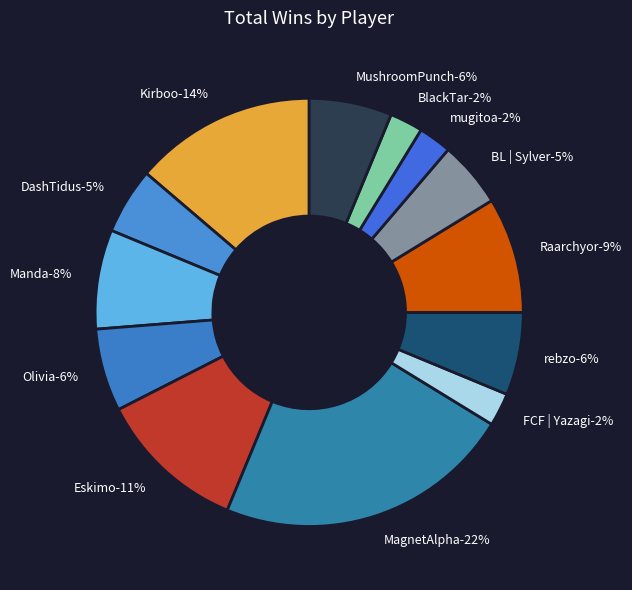

Rank the categories by value from lowest to highest.

FCF | Yazagi, mugitoa, BlackTar, DashTidus, BL | Sylver, Olivia, rebzo, MushroomPunch, Manda, Raarchyor, Eskimo, Kirboo, MagnetAlpha